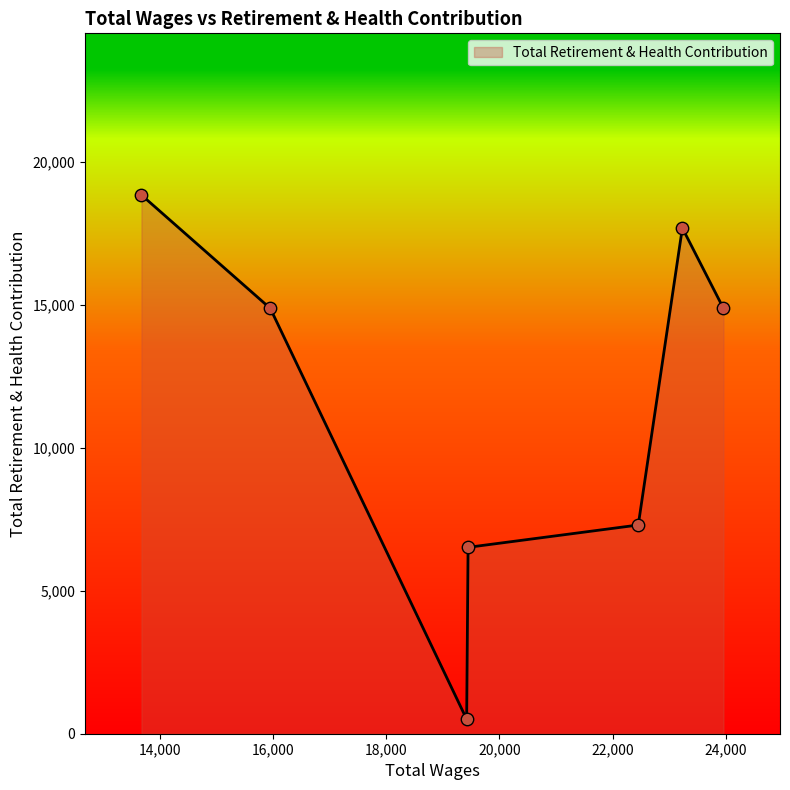

What is the greatest value displayed?

18852